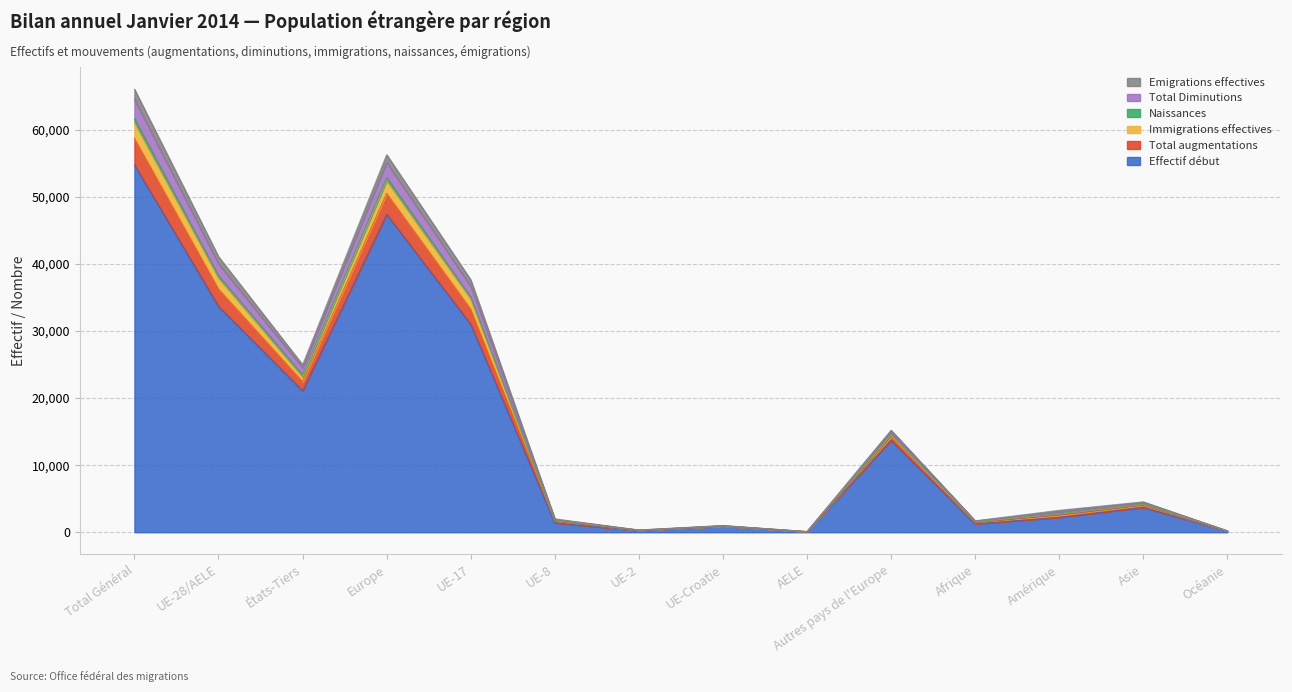

True or false: Effectif début has a value of 29931 at États-Tiers.

False